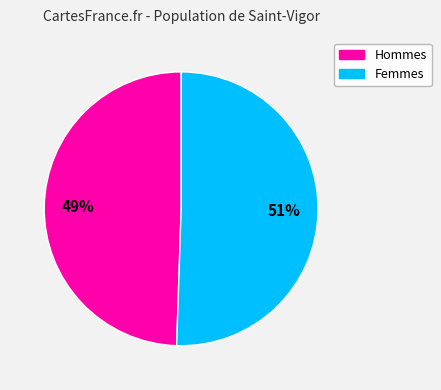

Is it true that Hommes is 58% of the pie?

False